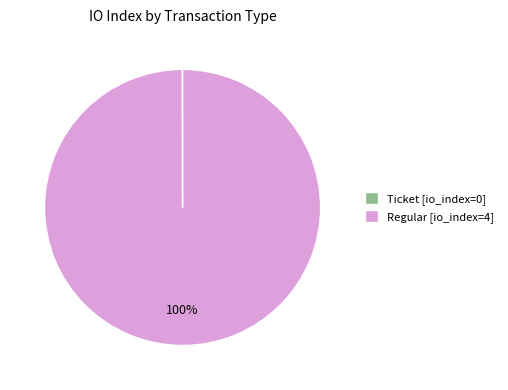

Which category has the biggest portion of the pie?

Regular [io_index=4]